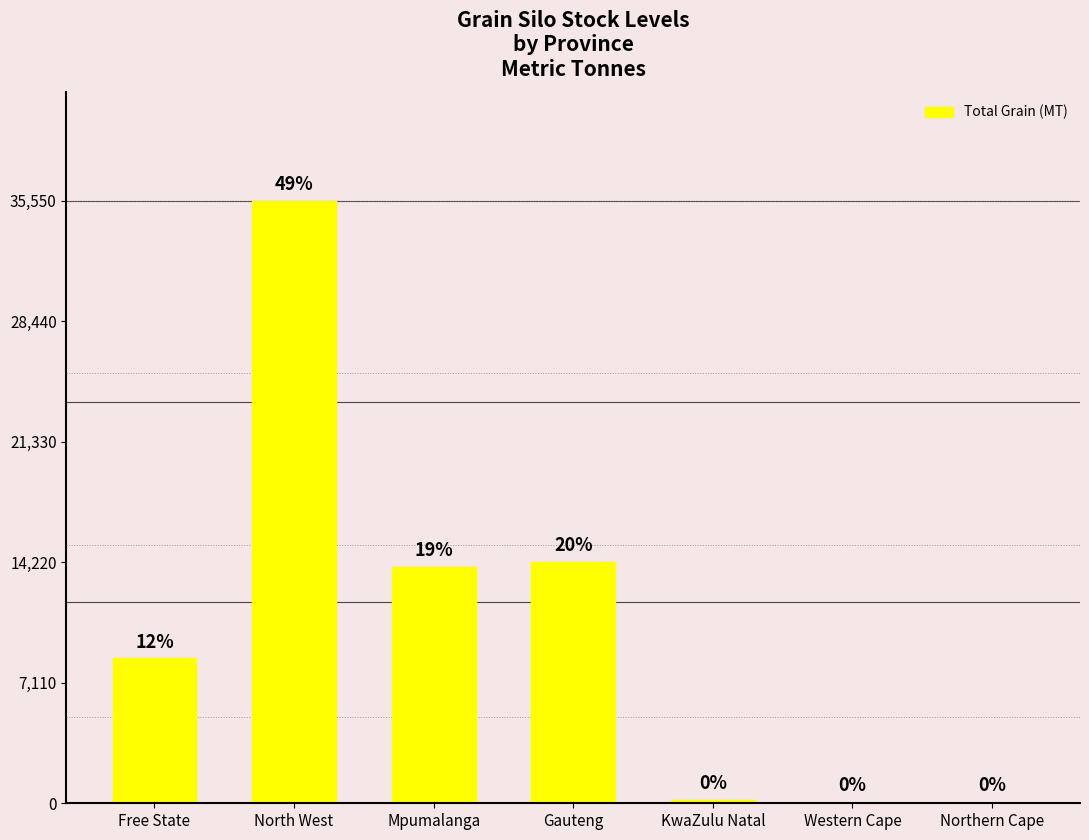

What is the label of the 5th bar from the right?

Mpumalanga